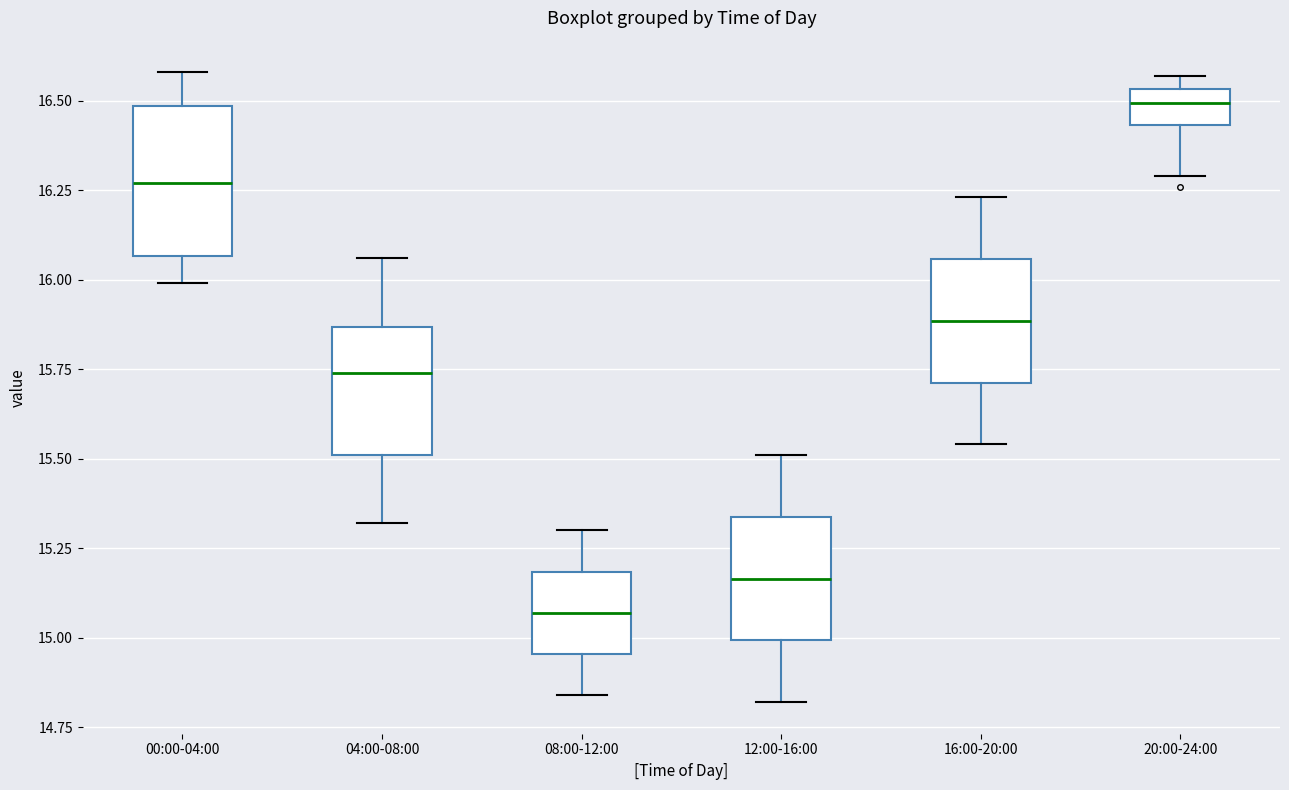

Reading left to right, read every box against the y-axis: the position of its median line, the range the box covers, and the ends of its whiskers. The values are not printed on the chart, so give them approximately, as read against the axis.

00:00-04:00: median 16.25, box 16.05 to 16.50, whiskers 16.00 to 16.60
04:00-08:00: median 15.75, box 15.50 to 15.85, whiskers 15.30 to 16.05
08:00-12:00: median 15.05, box 14.95 to 15.20, whiskers 14.85 to 15.30
12:00-16:00: median 15.15, box 15.00 to 15.35, whiskers 14.80 to 15.50
16:00-20:00: median 15.90, box 15.70 to 16.05, whiskers 15.55 to 16.25
20:00-24:00: median 16.50, box 16.45 to 16.55, whiskers 16.30 to 16.55 (just above the box's upper edge)